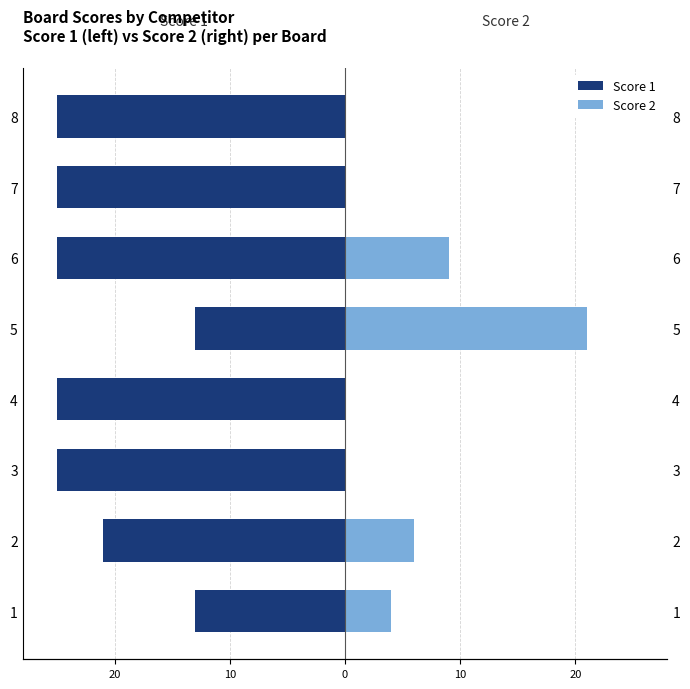

How many Score 2 values are between 0 and 9?

7